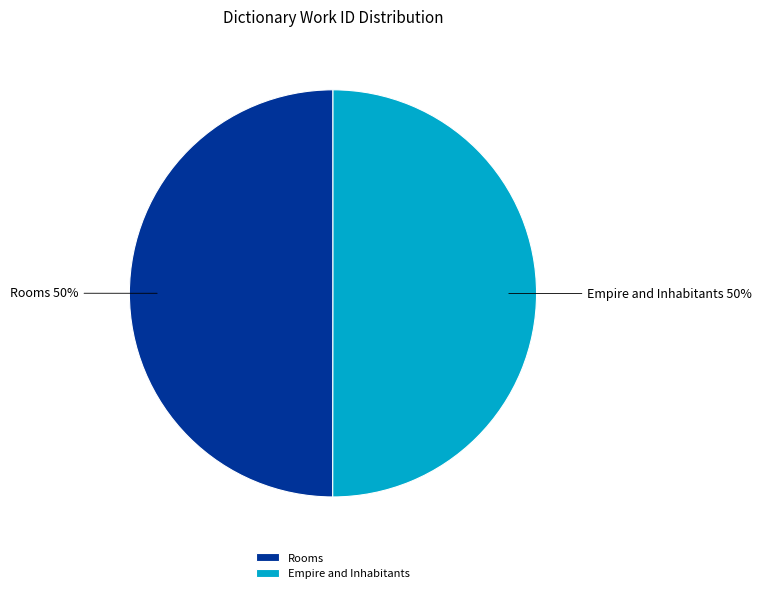

What is the ratio of the value at Rooms to the value at Empire and Inhabitants?

1.0